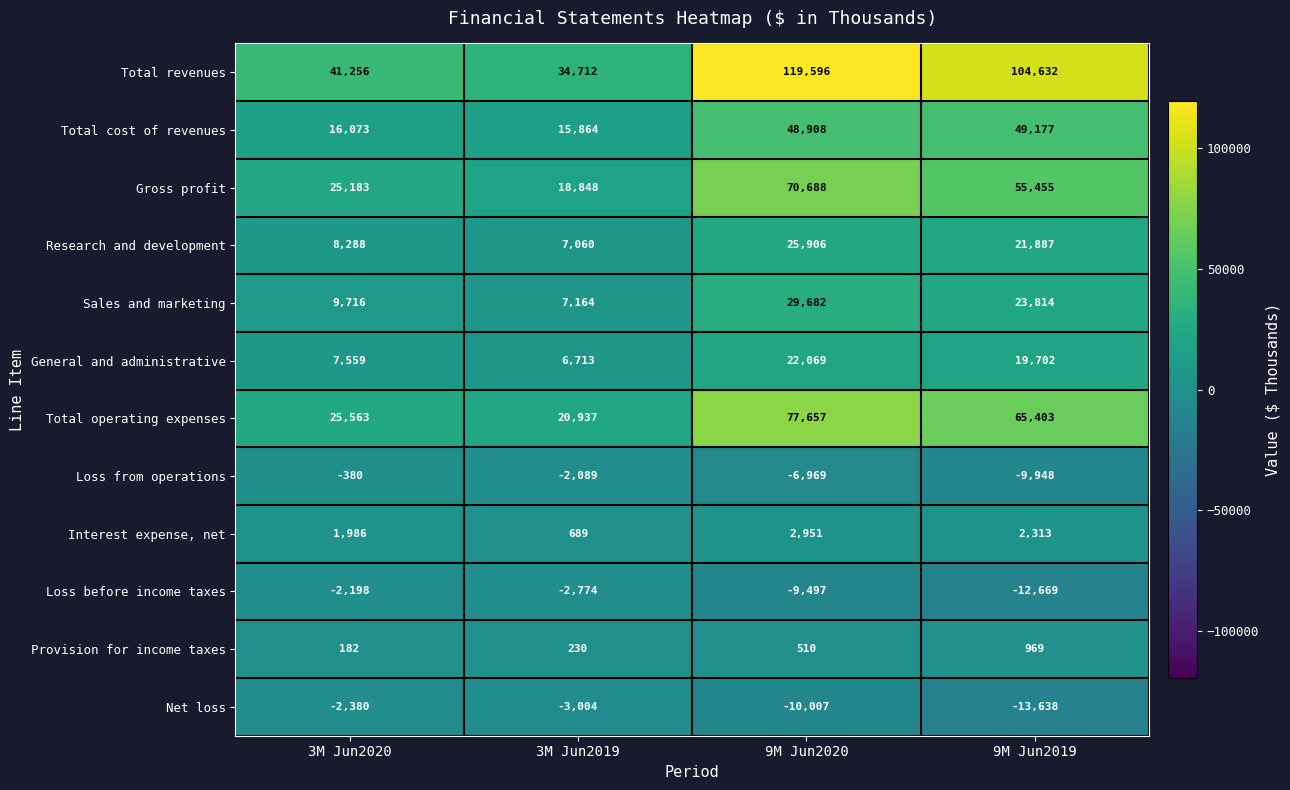

Which series has the largest range (max minus min)?

Total revenues